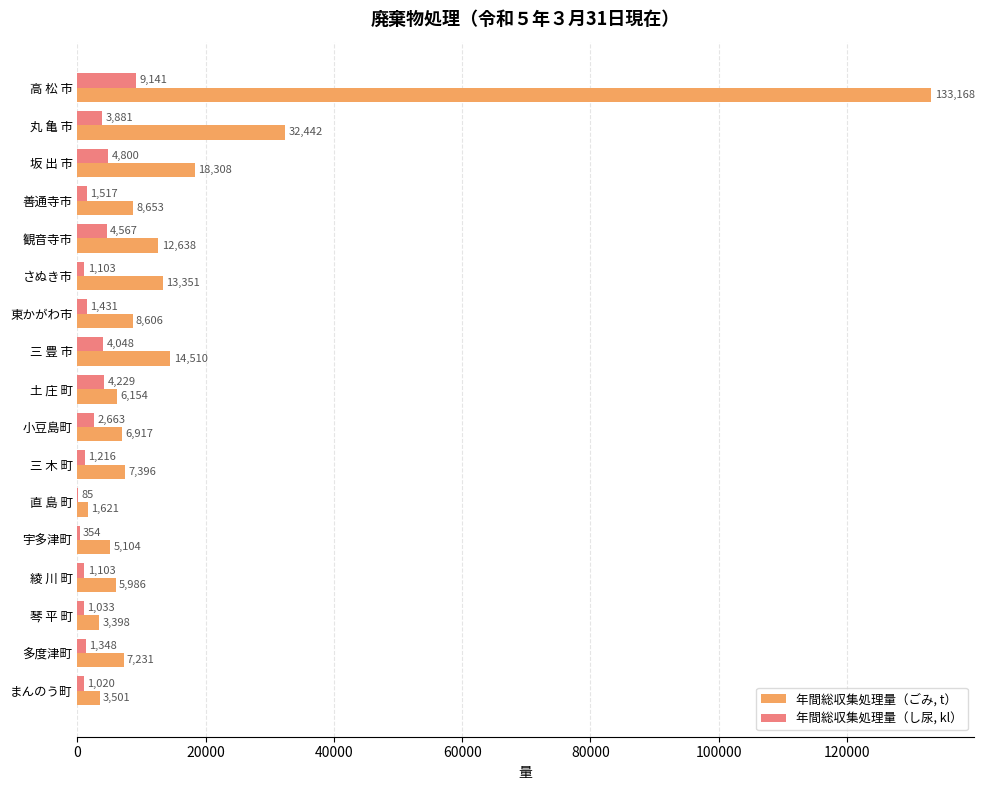

What is the total value across all series at 東かがわ市?

10037